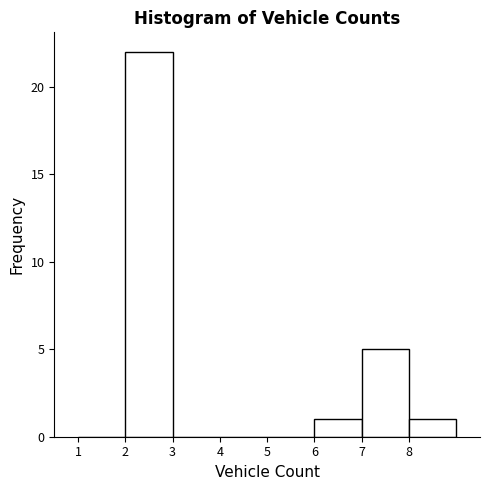

Over which range of the x-axis is the bar tallest?

2 to 3